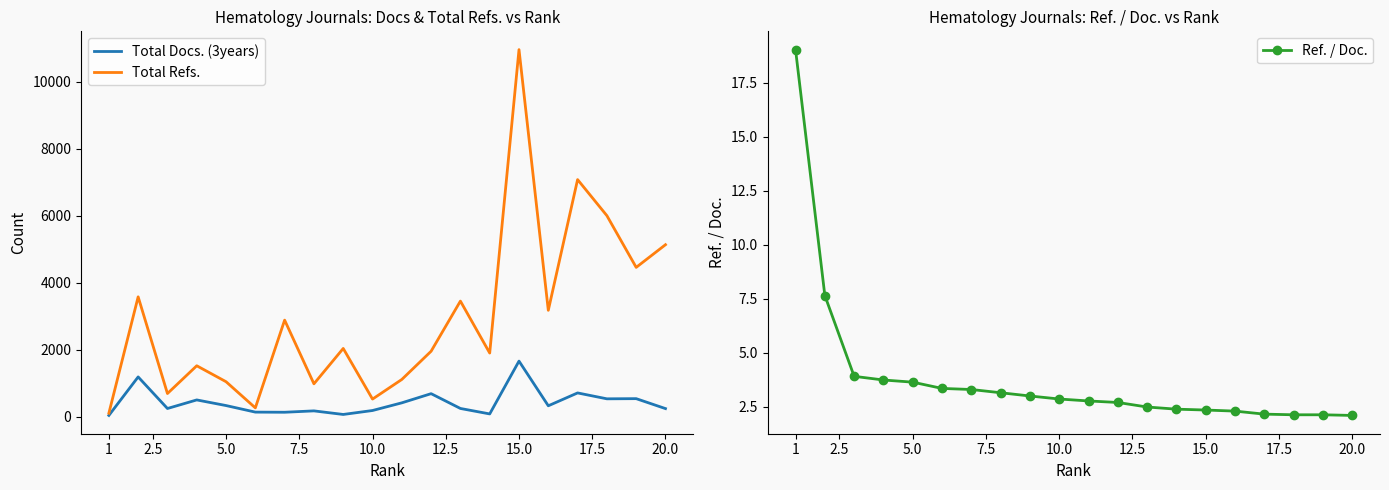

What is the minimum value for Ref. / Doc.?

2.1